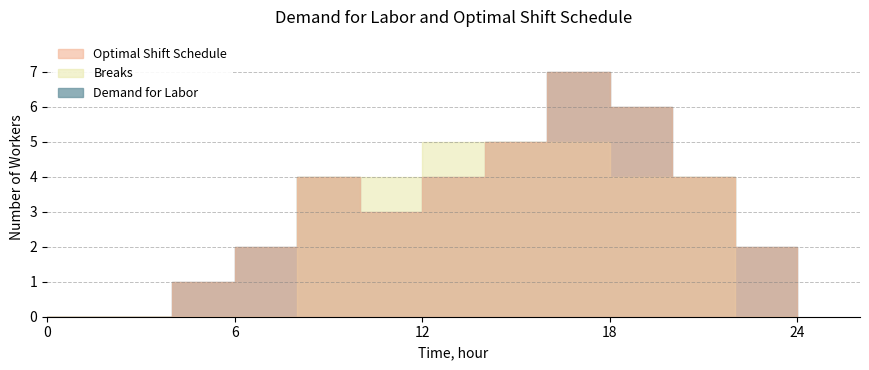

What is the value of the Breaks point at the 6th from the left?

4